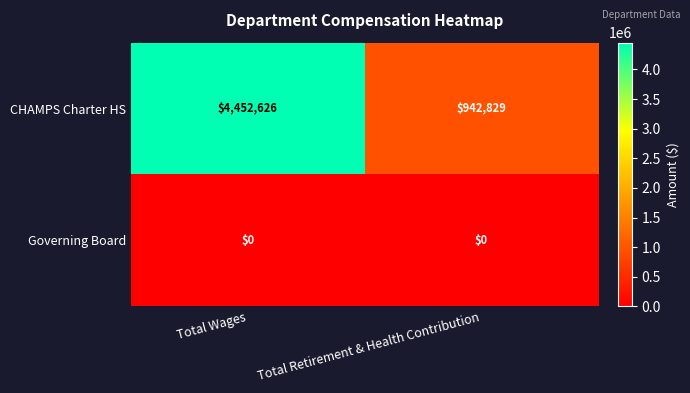

Count the number of data series in this chart.

2